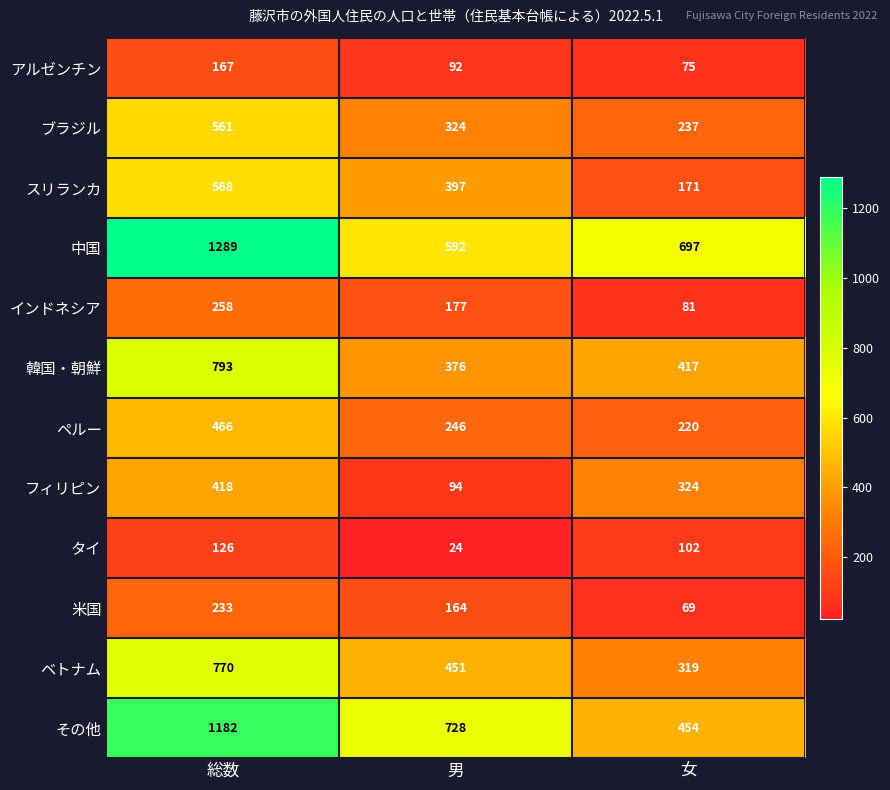

What is the maximum value shown in the chart?

1289